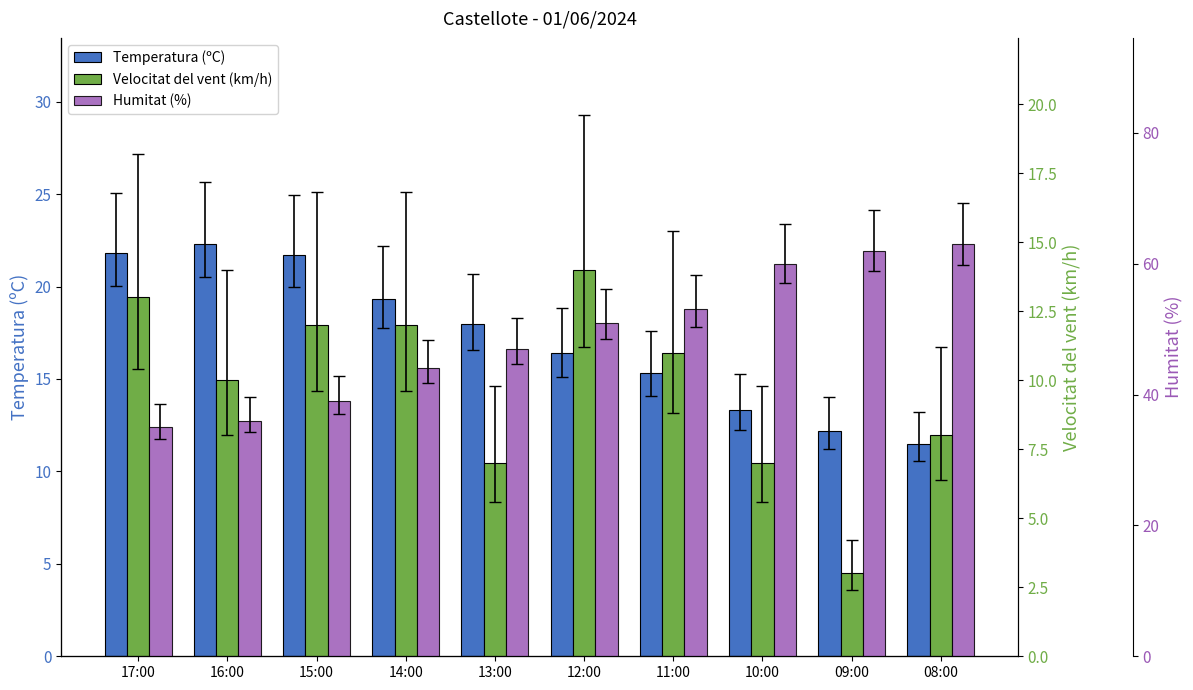

Which category has the highest value in the Humitat (%) series?

08:00